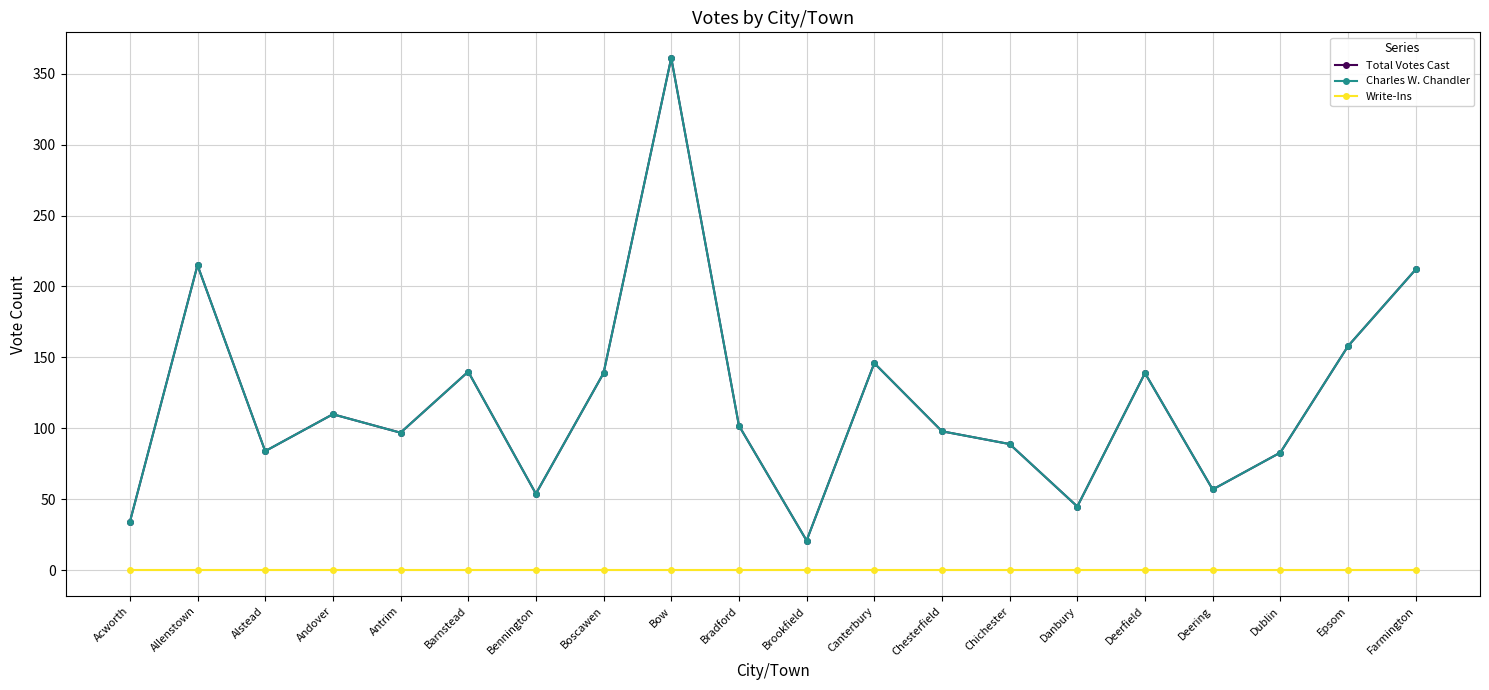

Reading right to left, list all the values displayed in this chart.

Total Votes Cast: Farmington=212	Epsom=158	Dublin=83	Deering=57	Deerfield=139	Danbury=45	Chichester=89	Chesterfield=98	Canterbury=146	Brookfield=21	Bradford=102	Bow=361	Boscawen=139	Bennington=54	Barnstead=140	Antrim=97	Andover=110	Alstead=84	Allenstown=215	Acworth=34
Charles W. Chandler: Farmington=212	Epsom=158	Dublin=83	Deering=57	Deerfield=139	Danbury=45	Chichester=89	Chesterfield=98	Canterbury=146	Brookfield=21	Bradford=102	Bow=361	Boscawen=139	Bennington=54	Barnstead=140	Antrim=97	Andover=110	Alstead=84	Allenstown=215	Acworth=34
Write-Ins: Farmington=0	Epsom=0	Dublin=0	Deering=0	Deerfield=0	Danbury=0	Chichester=0	Chesterfield=0	Canterbury=0	Brookfield=0	Bradford=0	Bow=0	Boscawen=0	Bennington=0	Barnstead=0	Antrim=0	Andover=0	Alstead=0	Allenstown=0	Acworth=0